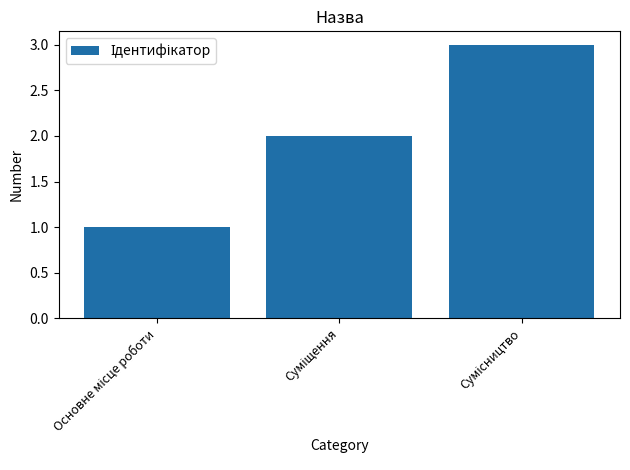

What is the maximum value shown in the chart?

3